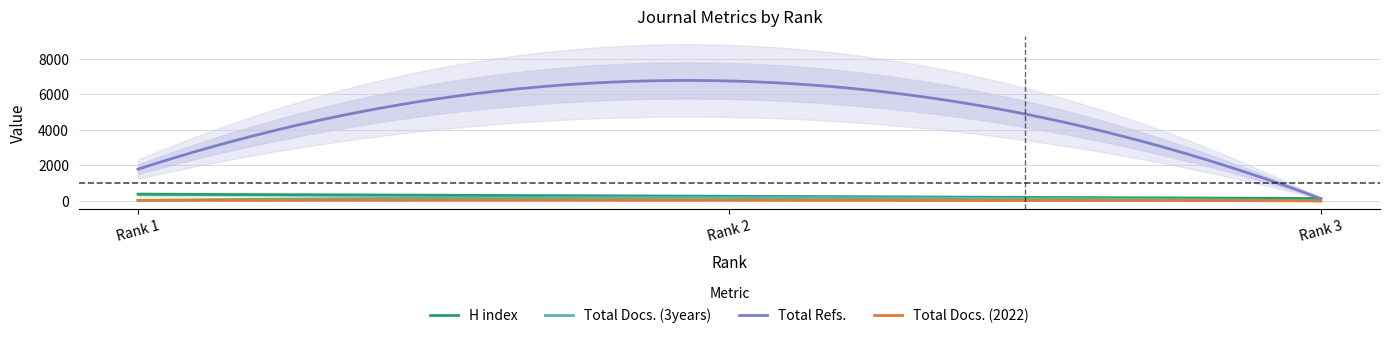

What is the sum of all Total Docs. (2022) values?

9439.0